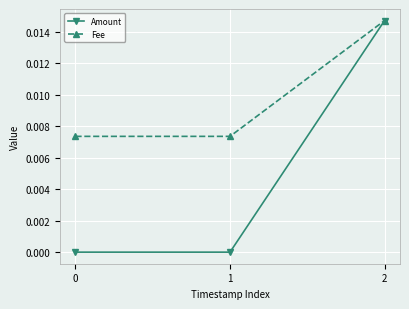

Rank the series by their average value, from lowest to highest.

Amount, Fee